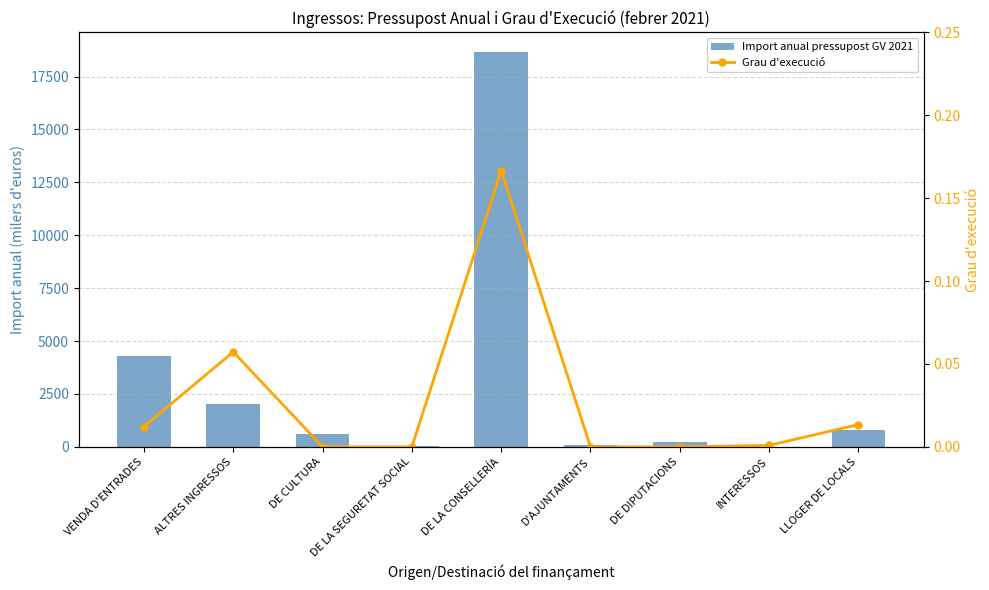

At ALTRES INGRESSOS, list the series in order from smallest to largest.

Grau d'execució, Import anual pressupost GV 2021